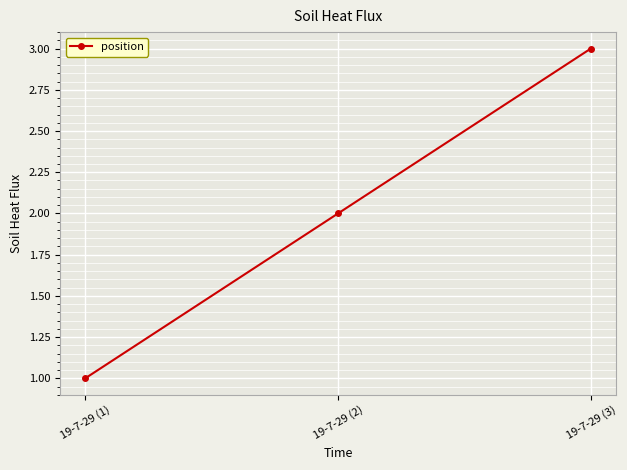

The chart shows a value of 0 at 19-7-29 (1). True or false?

False